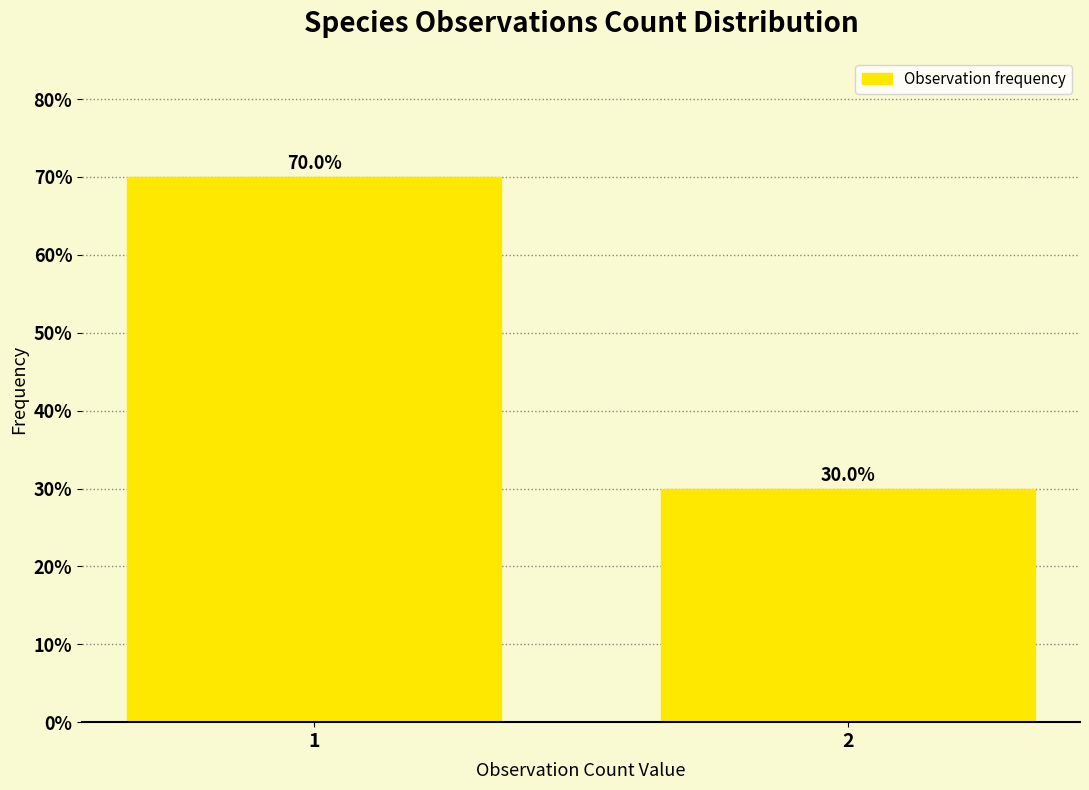

Reading right to left, extract all data points from this chart.

30	70